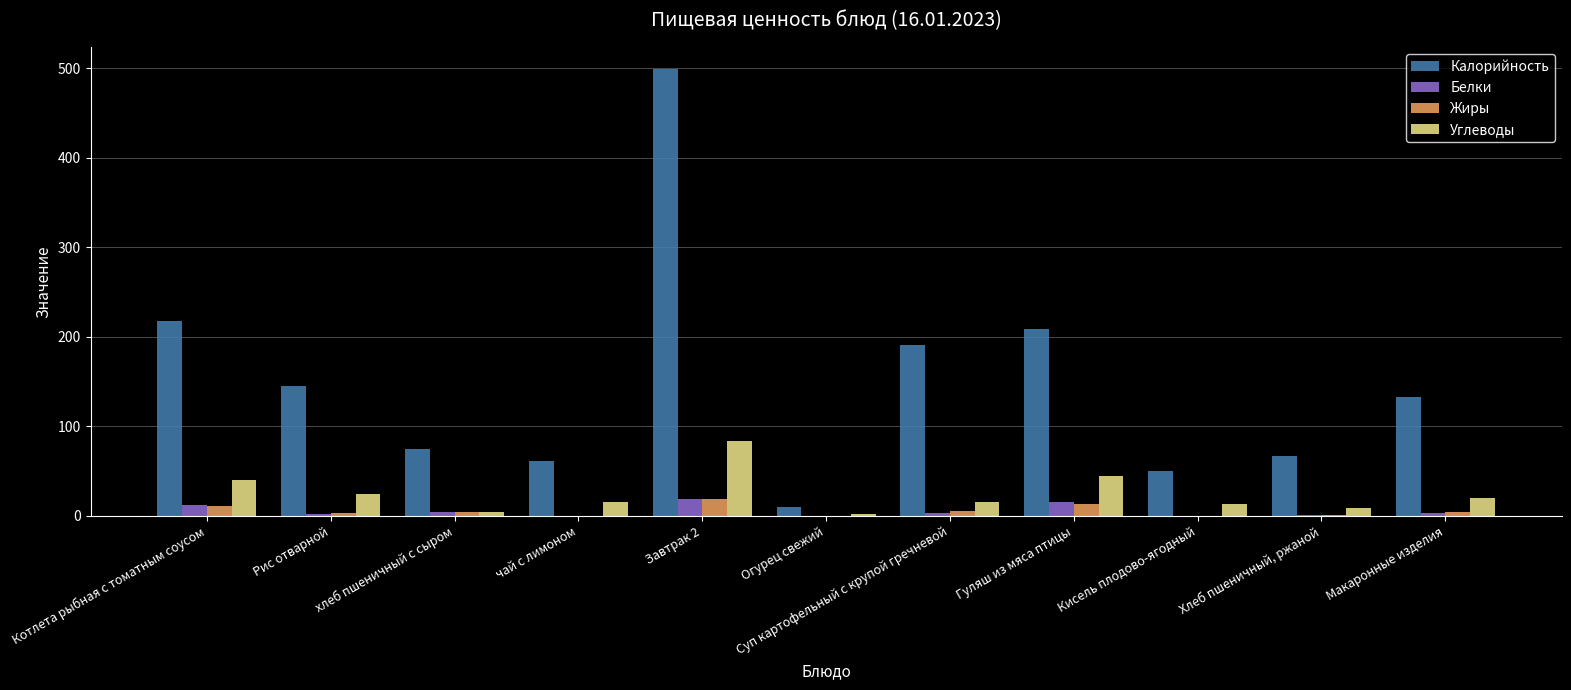

True or false: Калорийность has a value of 374.9 at Котлета рыбная с томатным соусом.

False